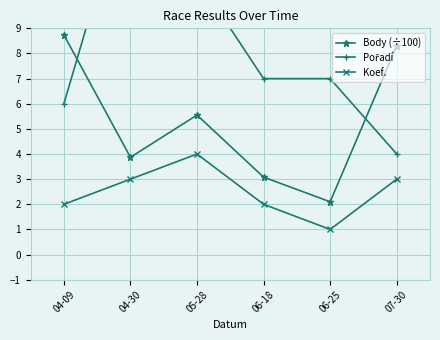

Read the Body (÷100) value at 06-25.

2.1